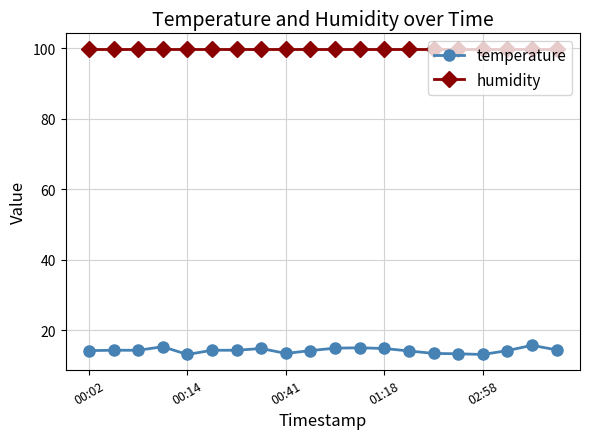

List the series in order of their peak value, highest first.

humidity, temperature